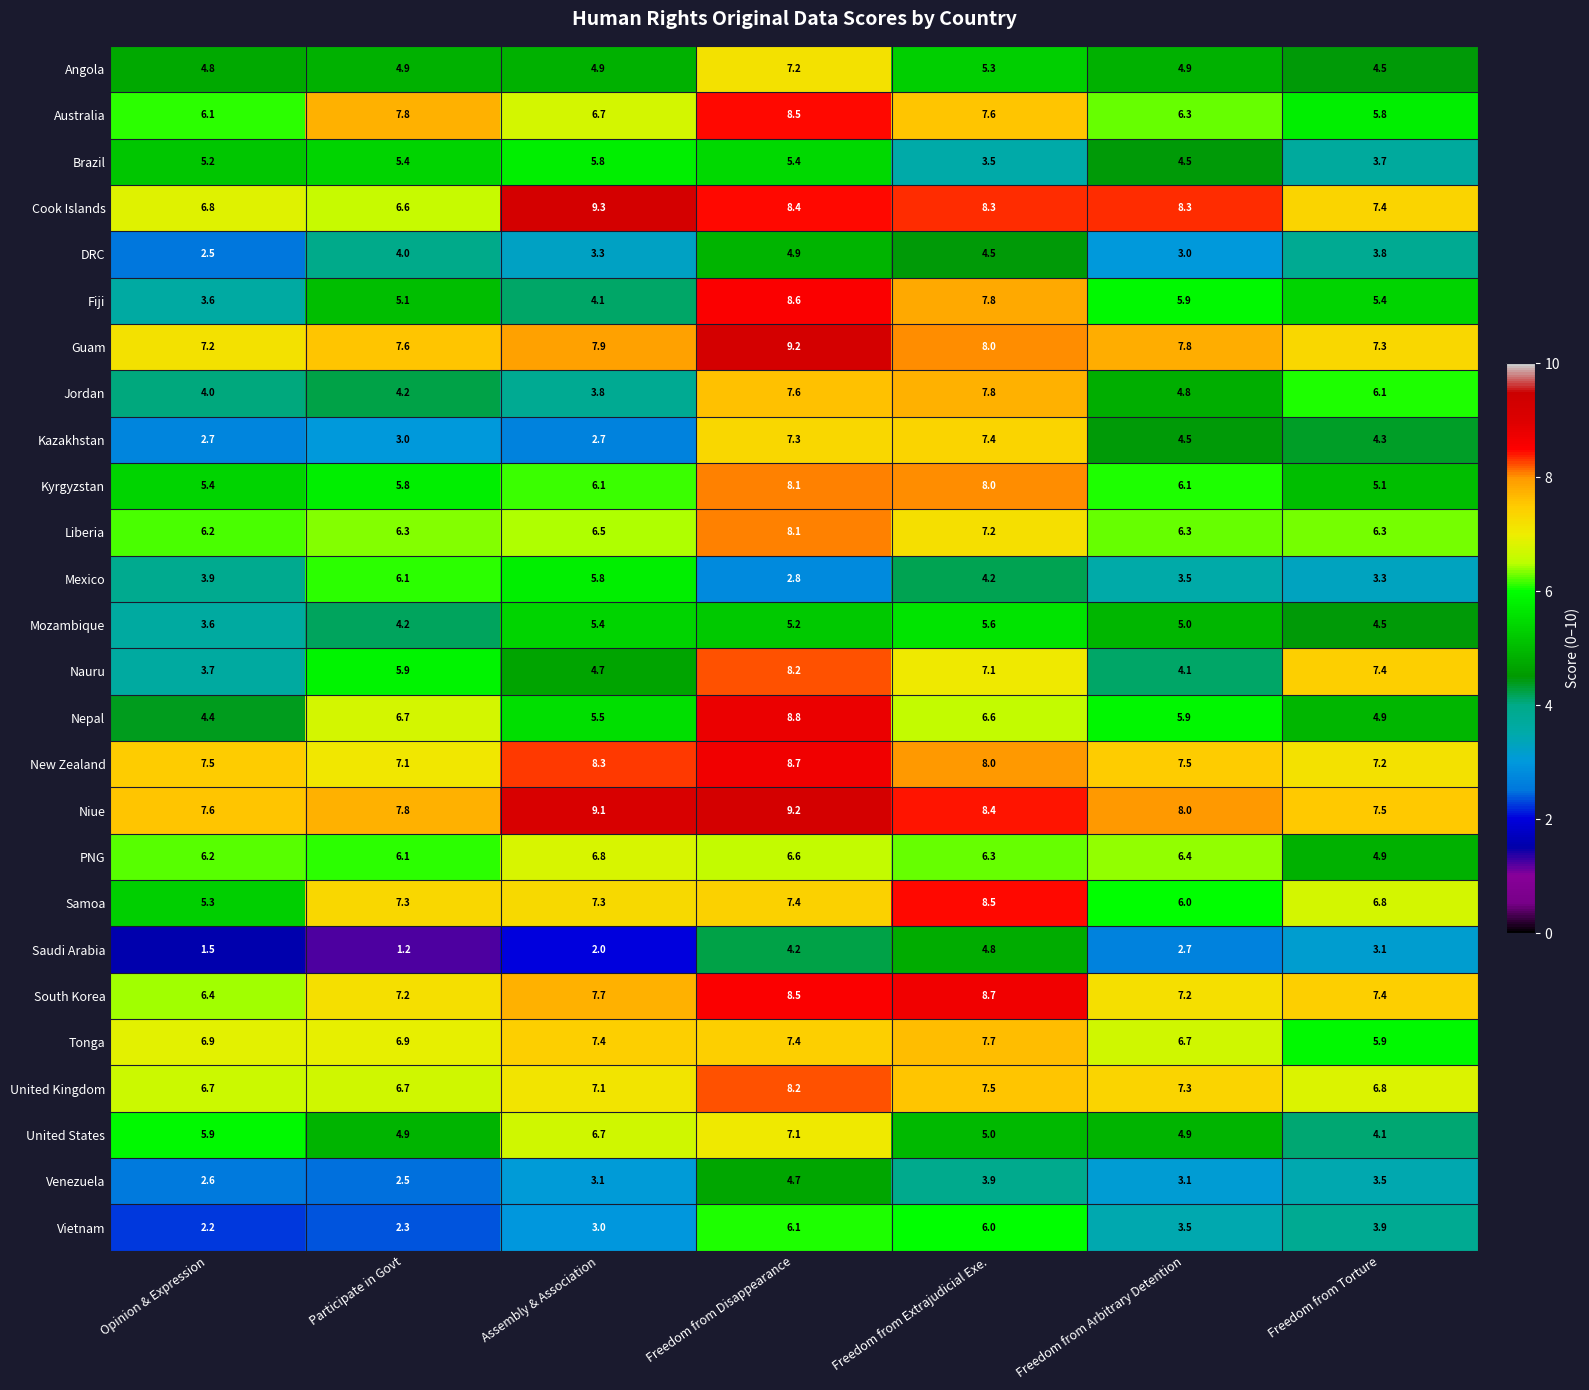

At which label is Kazakhstan closest to 5?

Freedom from Arbitrary Detention